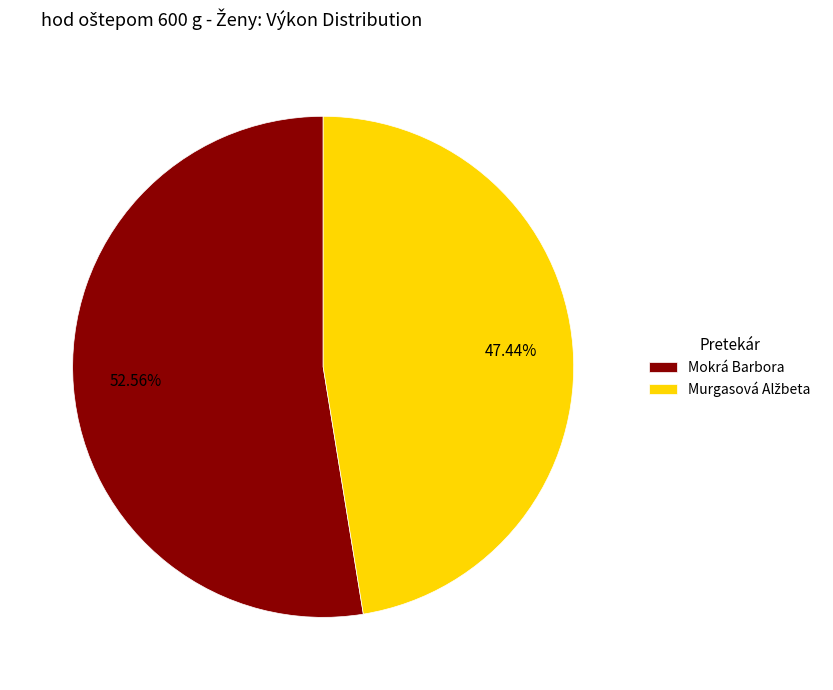

Is there a majority slice in this chart?

Yes